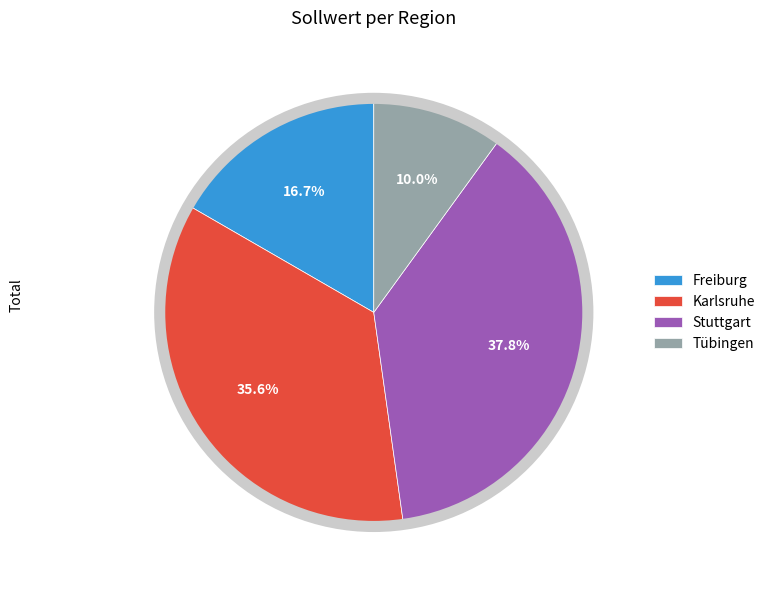

What percentage is NOT represented by Tübingen?

90.0%